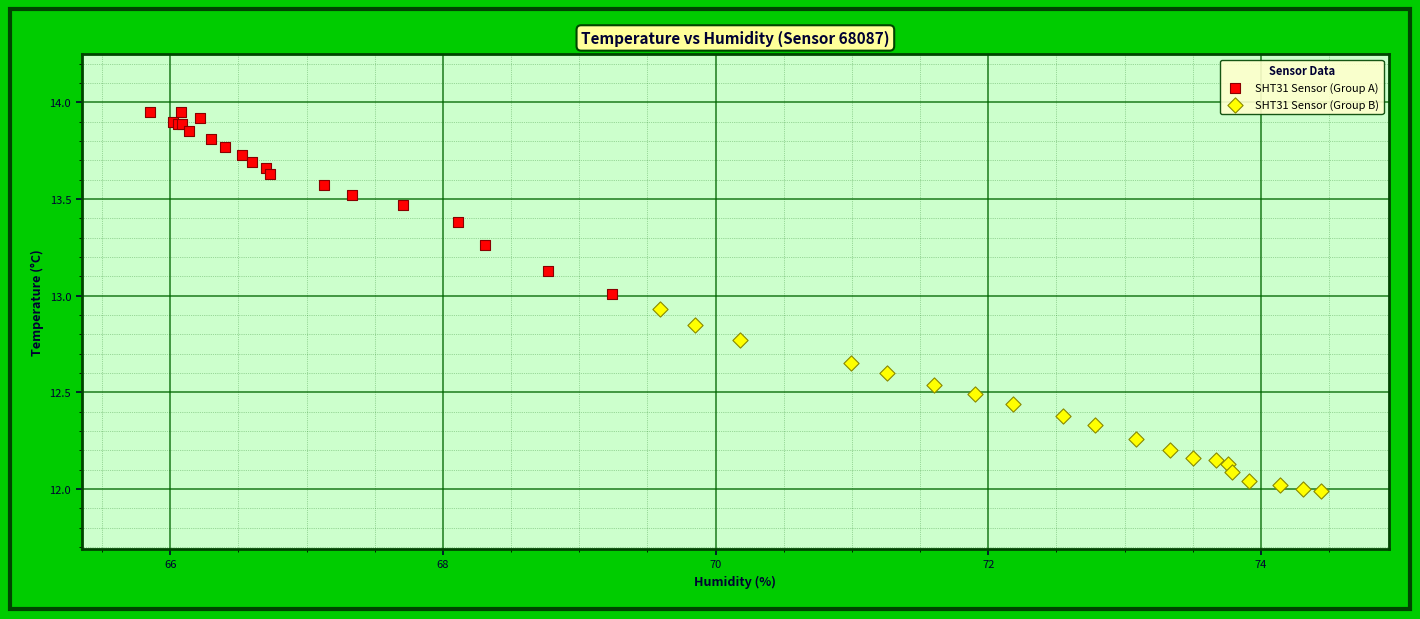

Which series reaches the minimum Y coordinate?

SHT31 Sensor (Group B)